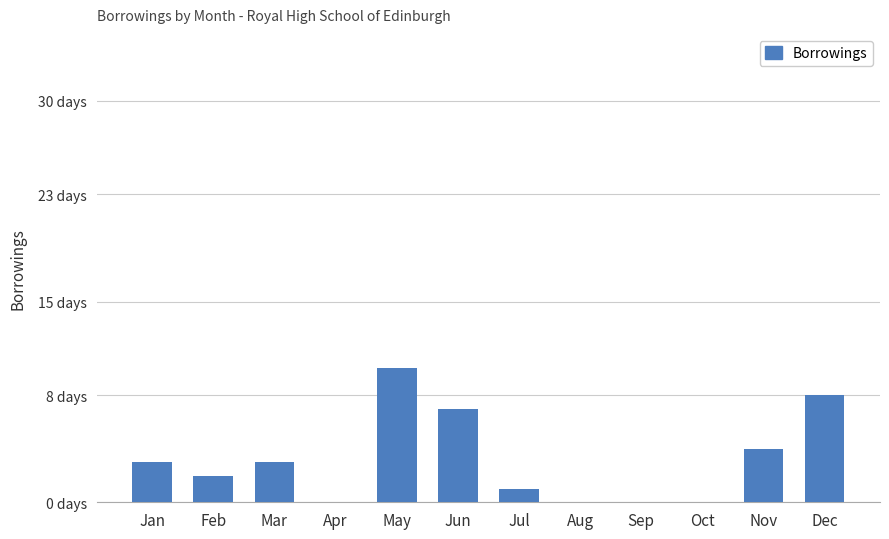

Is it true that the value at Jun is 12?

False